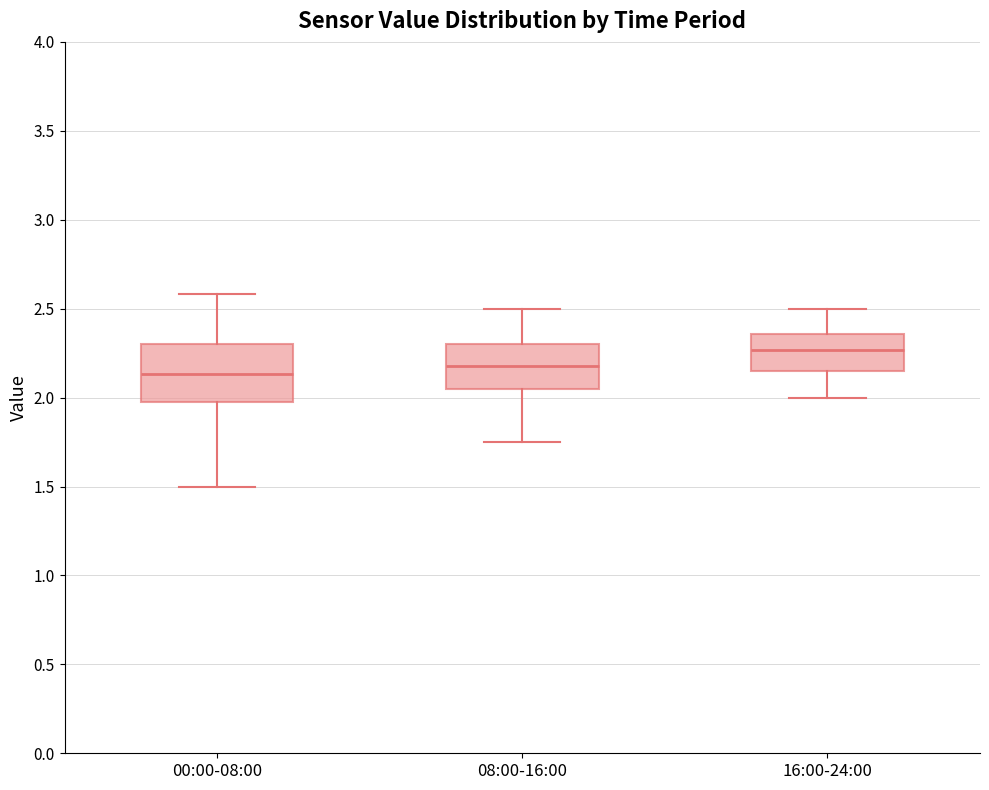

Reading left to right, read every box against the y-axis: the position of its median line, the range the box covers, and the ends of its whiskers. The values are not printed on the chart, so give them approximately, as read against the axis.

00:00-08:00: median 2.15, box 1.95 to 2.30, whiskers 1.50 to 2.60
08:00-16:00: median 2.20, box 2.05 to 2.30, whiskers 1.75 to 2.50
16:00-24:00: median 2.25, box 2.15 to 2.35, whiskers 2.00 to 2.50